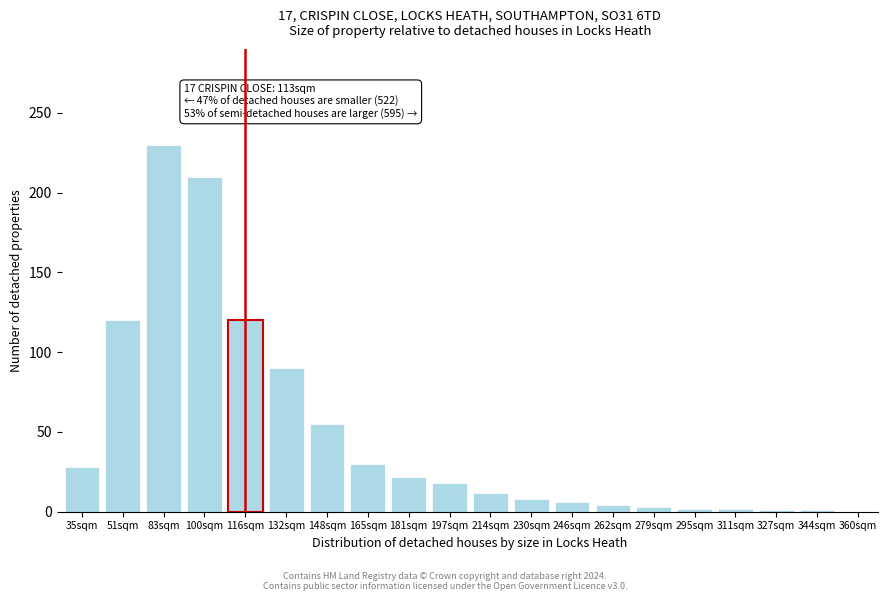

What is the maximum value shown in the chart?

230